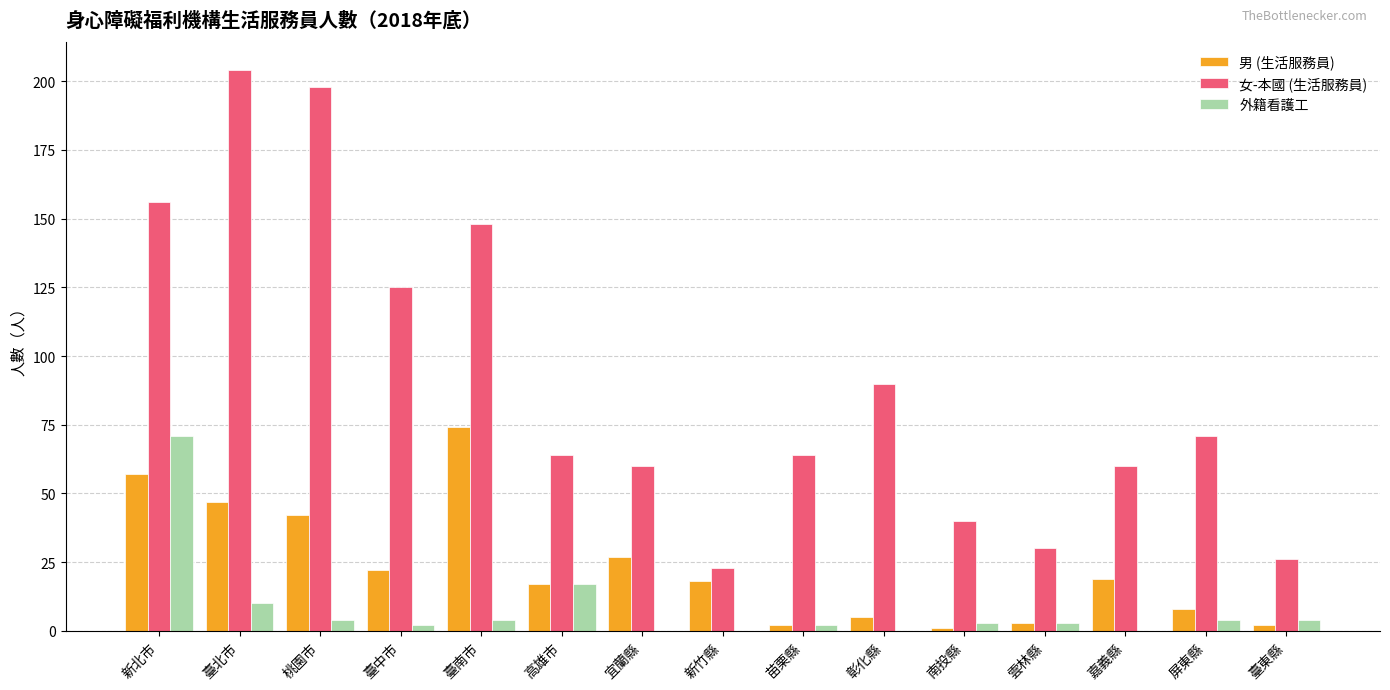

True or false: 女-本國 (生活服務員) has a value of 64 at 高雄市.

True